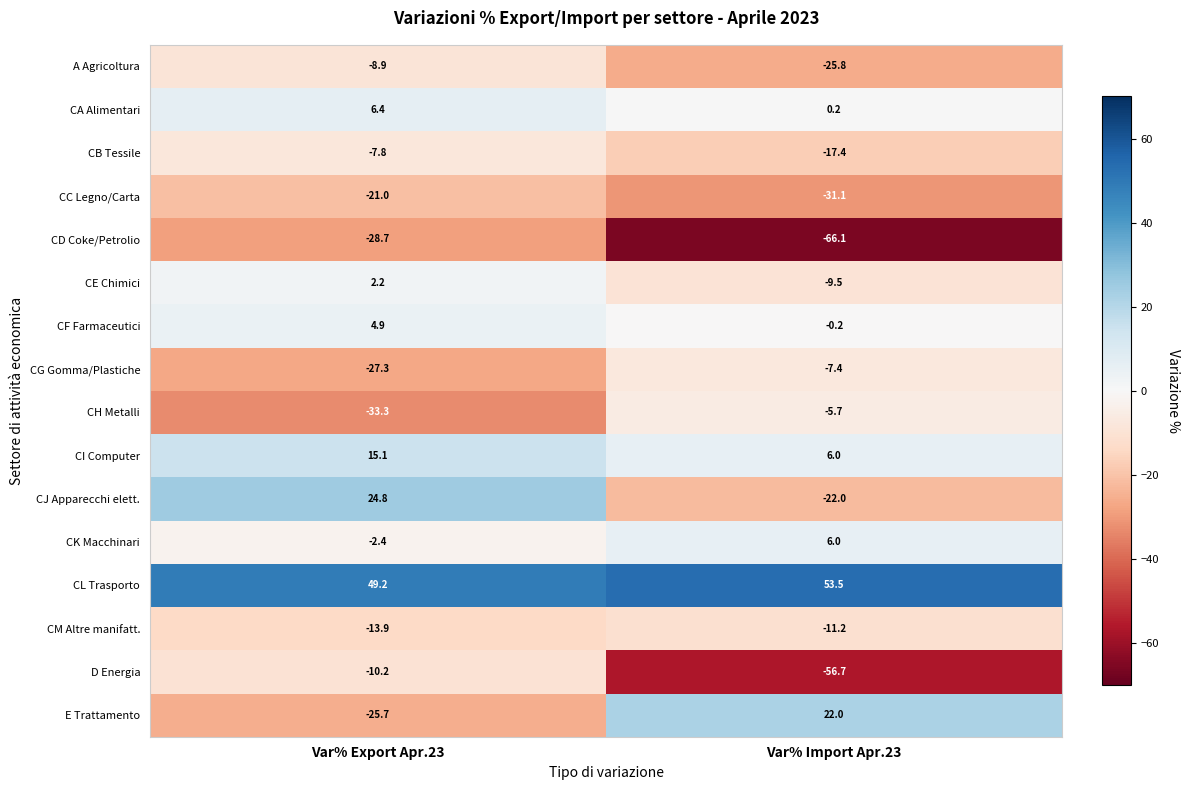

What is the total value across all series at Var% Import Apr.23?

-165.4